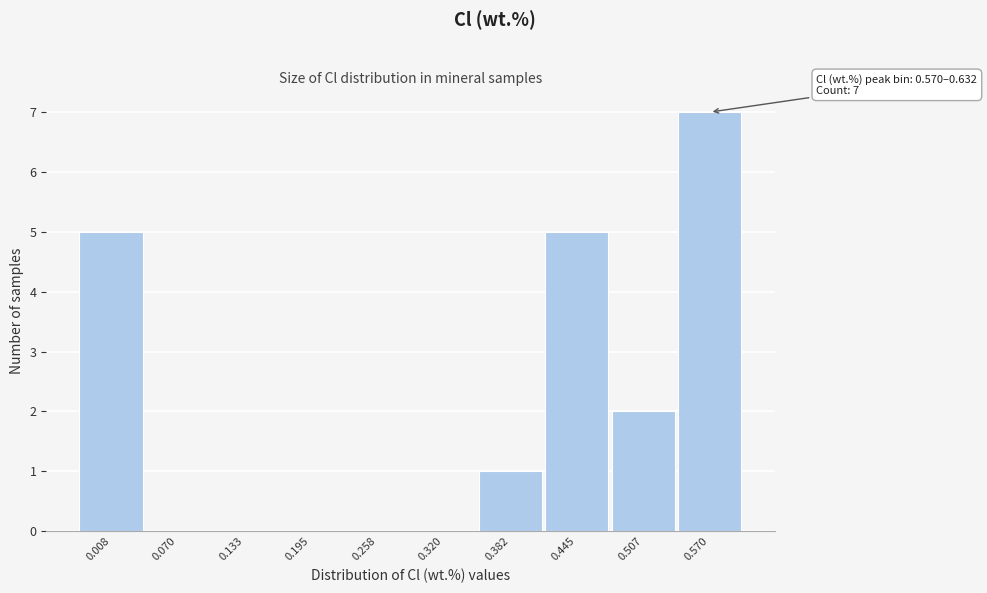

Reading right to left, list all the values displayed in this chart.

0.570=7	0.507=2	0.445=5	0.382=1	0.320=0	0.258=0	0.195=0	0.133=0	0.070=0	0.008=5